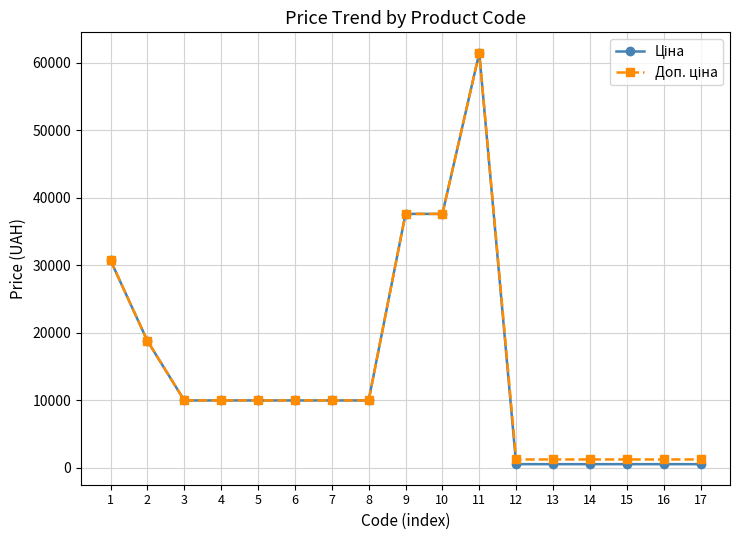

How many categories are shown in the chart?

17